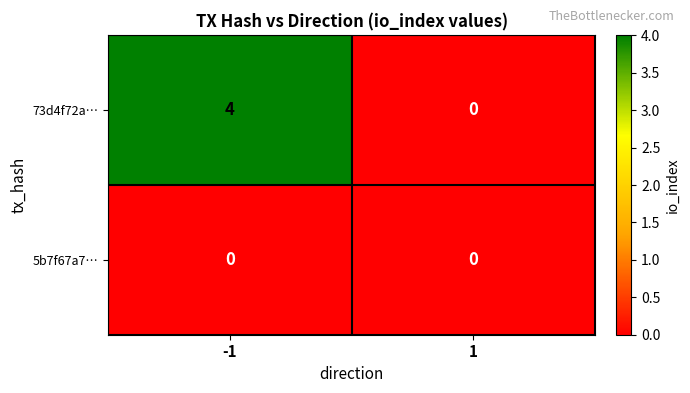

Between -1 and 1, which series saw the biggest shift?

73d4f72a…